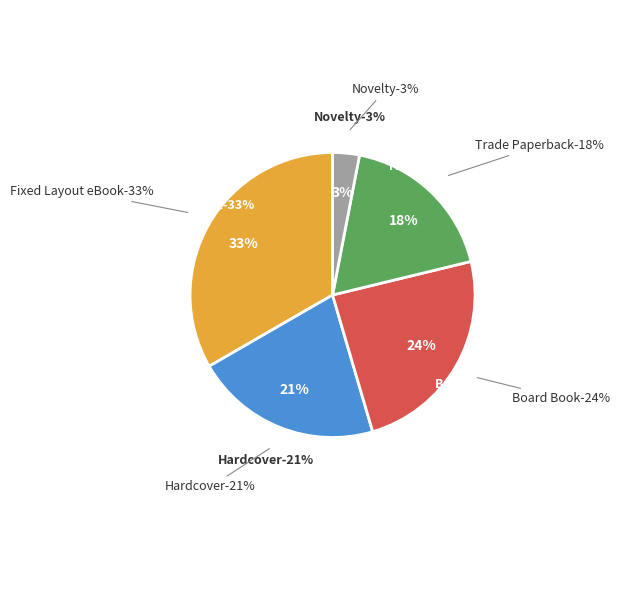

Is it true that Novelty is 17% of the pie?

False